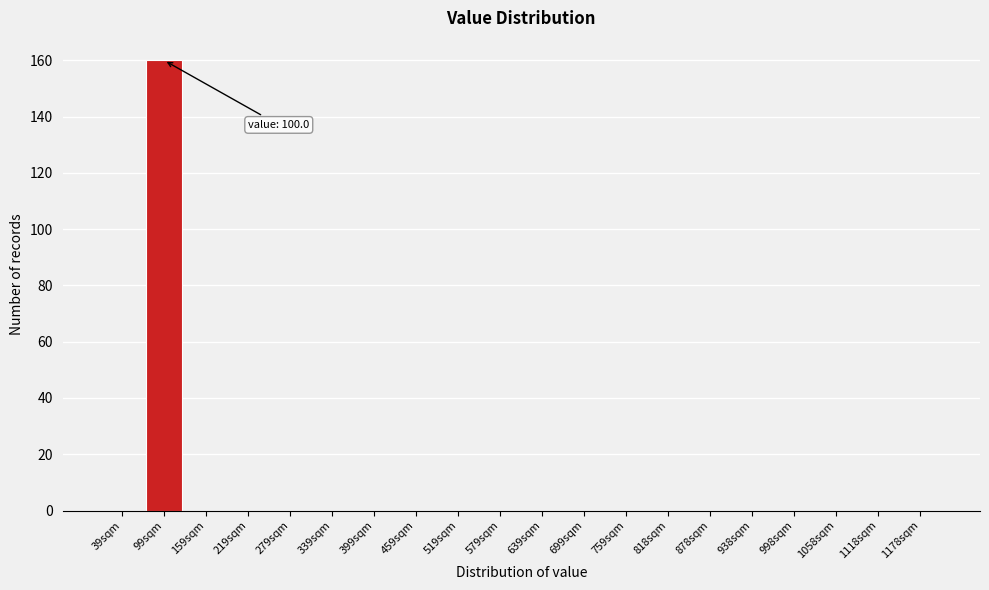

Reading left to right, list all the values displayed in this chart.

39sqm=0	99sqm=160	159sqm=0	219sqm=0	279sqm=0	339sqm=0	399sqm=0	459sqm=0	519sqm=0	579sqm=0	639sqm=0	699sqm=0	759sqm=0	818sqm=0	878sqm=0	938sqm=0	998sqm=0	1058sqm=0	1118sqm=0	1178sqm=0